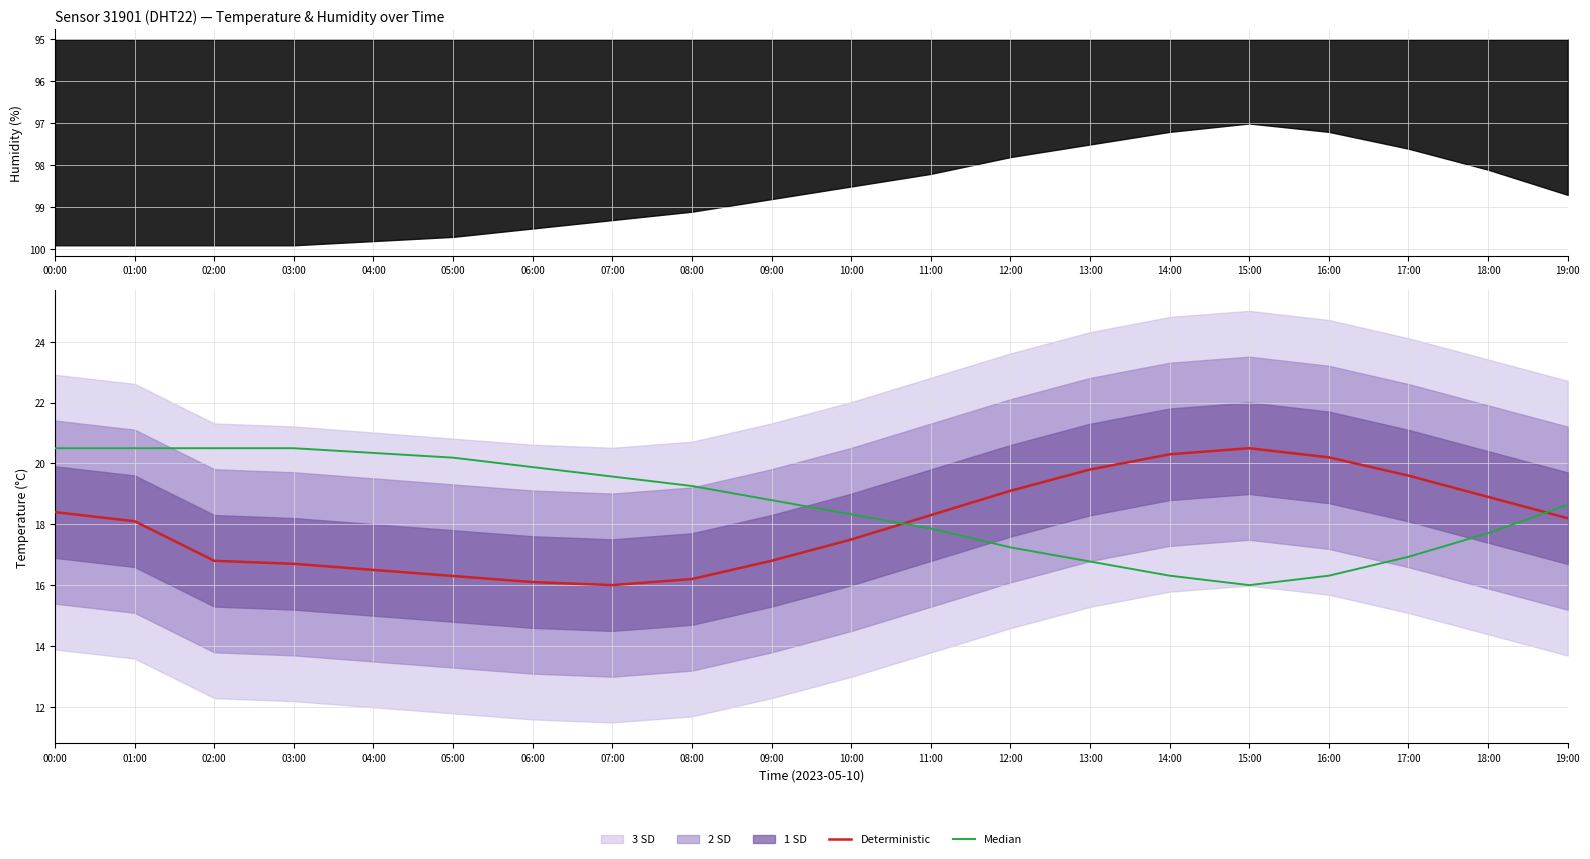

Where is Deterministic nearest to the value 18?

01:00